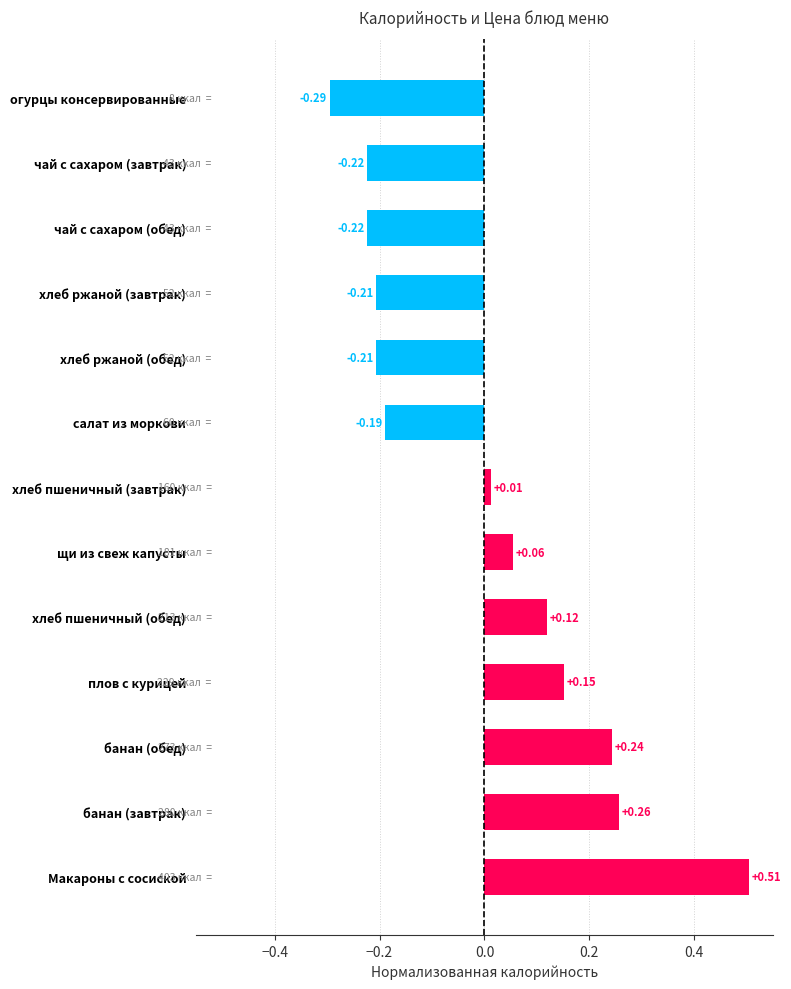

At which category does the chart reach its minimum across all series?

огурцы консервированные